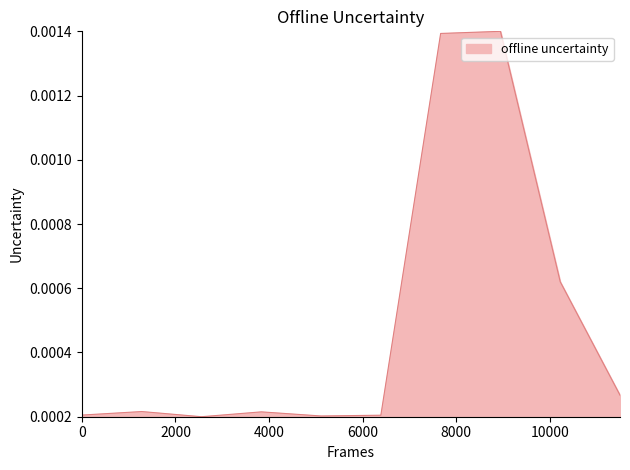

Does the chart have visible grid lines?

No